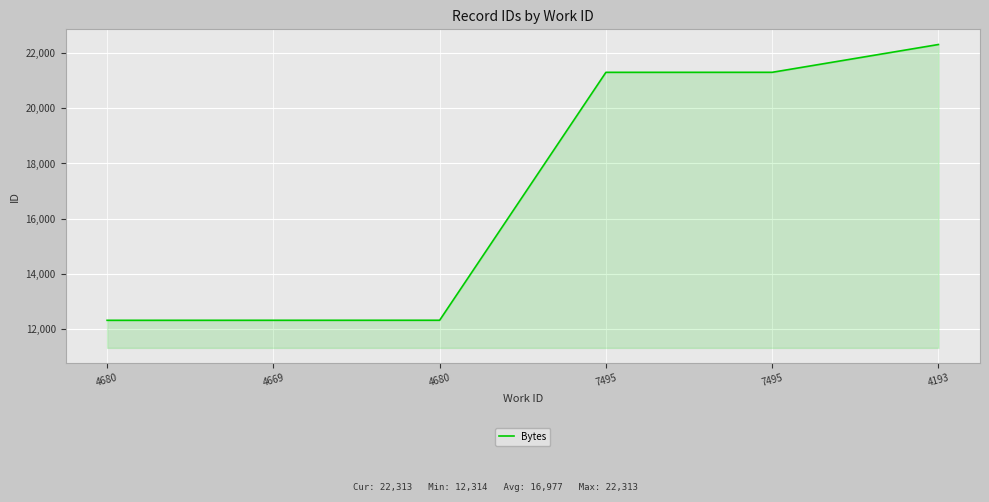

Does the chart display data point markers on the line(s)?

No